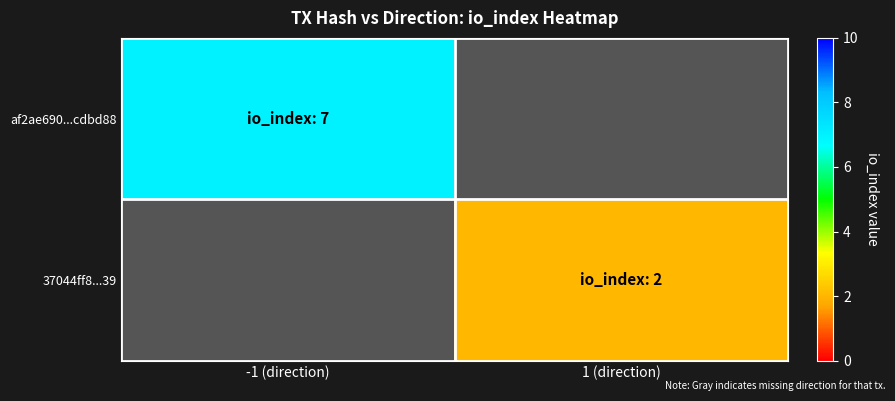

Is the value of 37044ff8...39 at -1 (direction) greater than the value of af2ae690...cdbd88 at -1 (direction)?

No